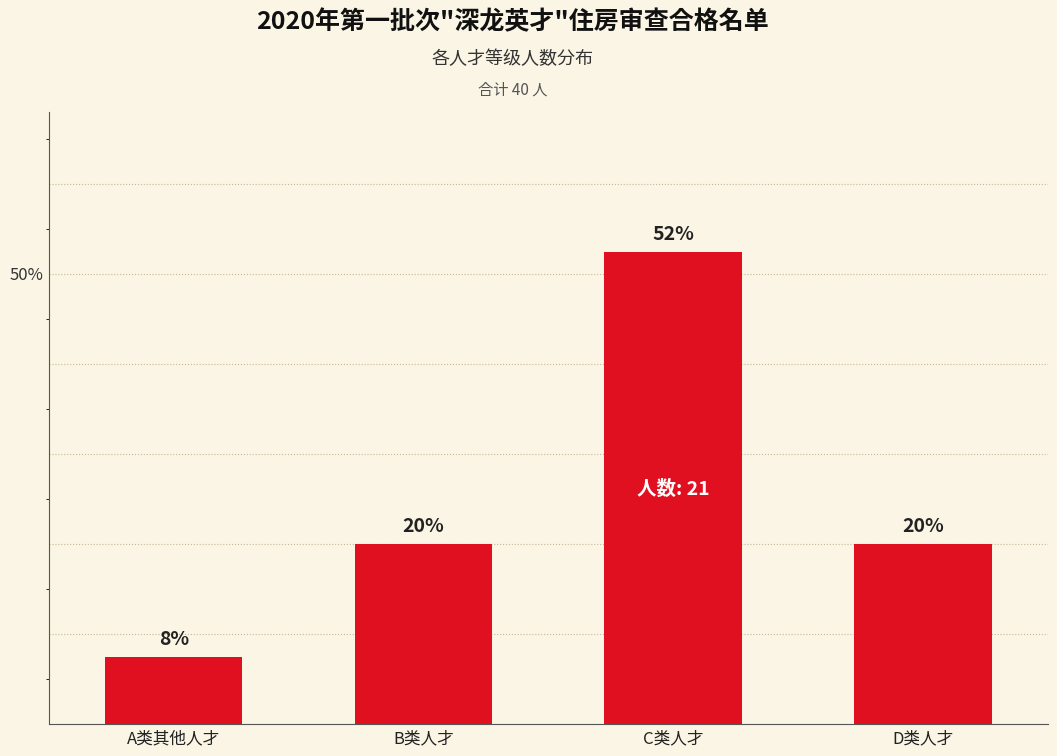

Are the bars horizontal?

No